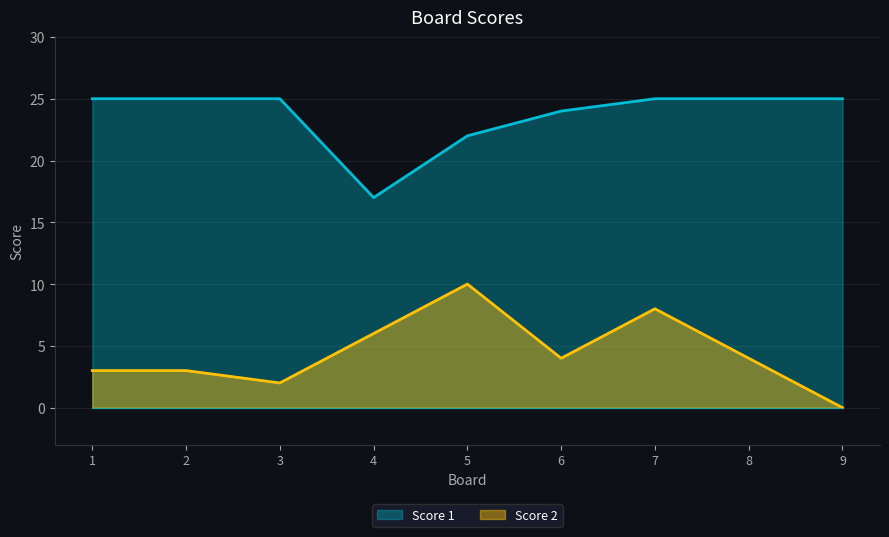

What is the sum of all Score 2 values?

40